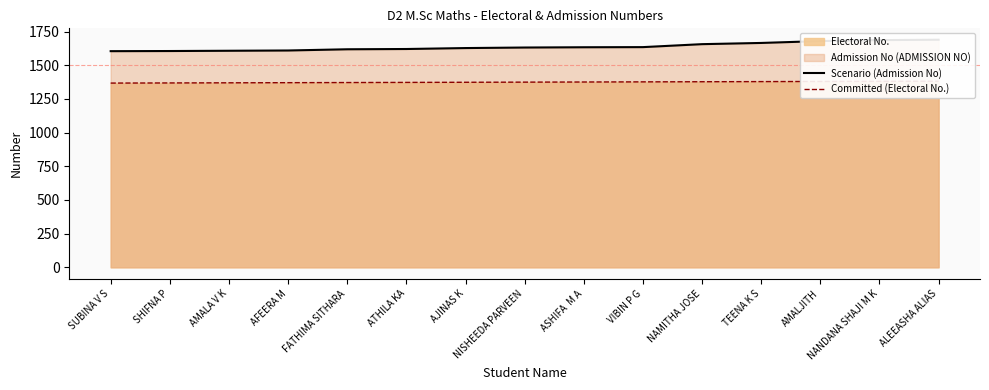

Is it true that Committed (Electoral No.) equals 1370 at AMALA V K?

True